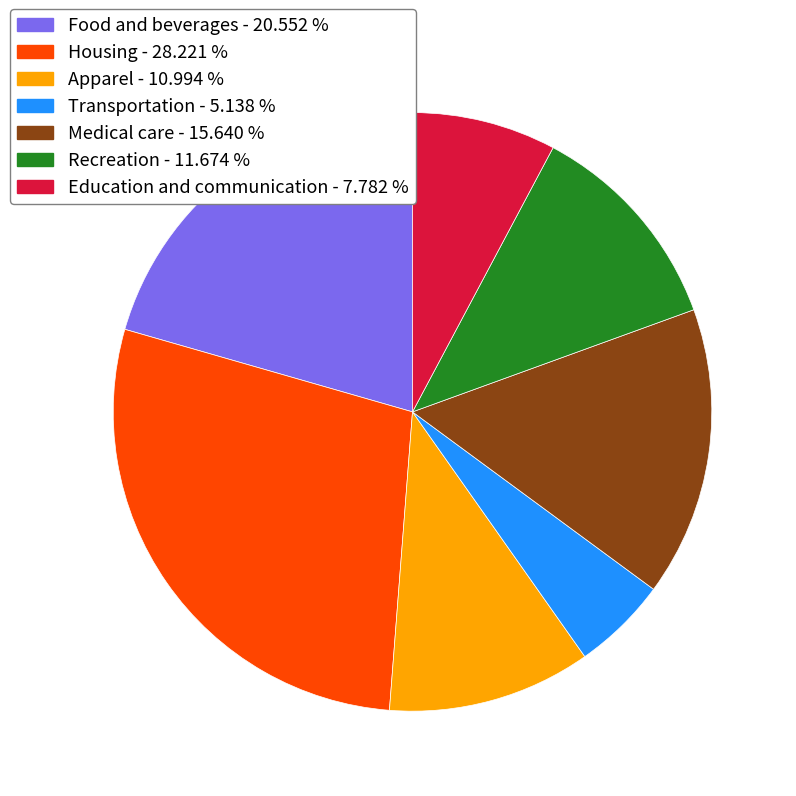

Is the sum of Transportation and Education and communication greater than half?

No